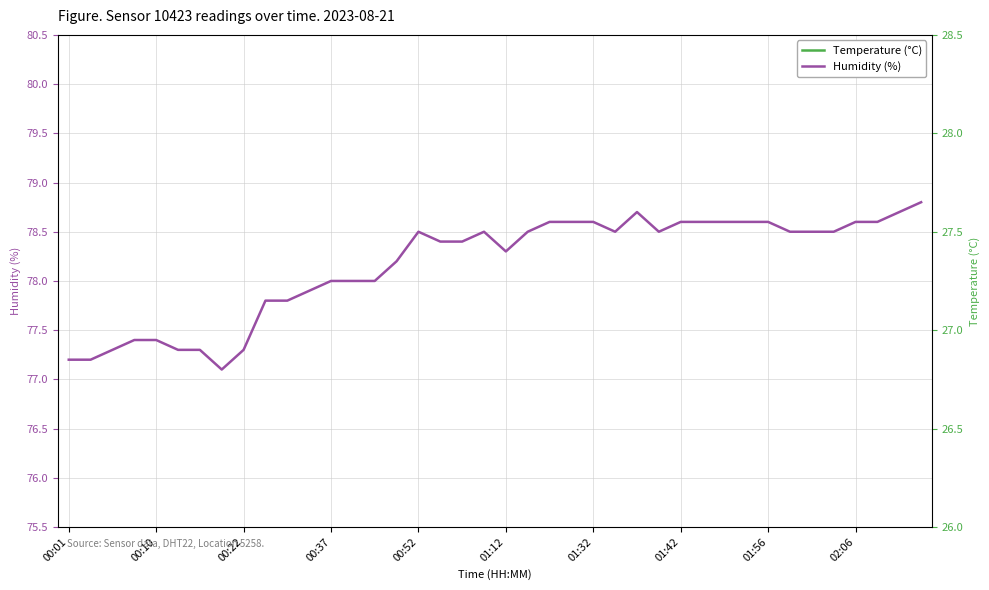

How many values in the Humidity (%) series exceed 78?

25